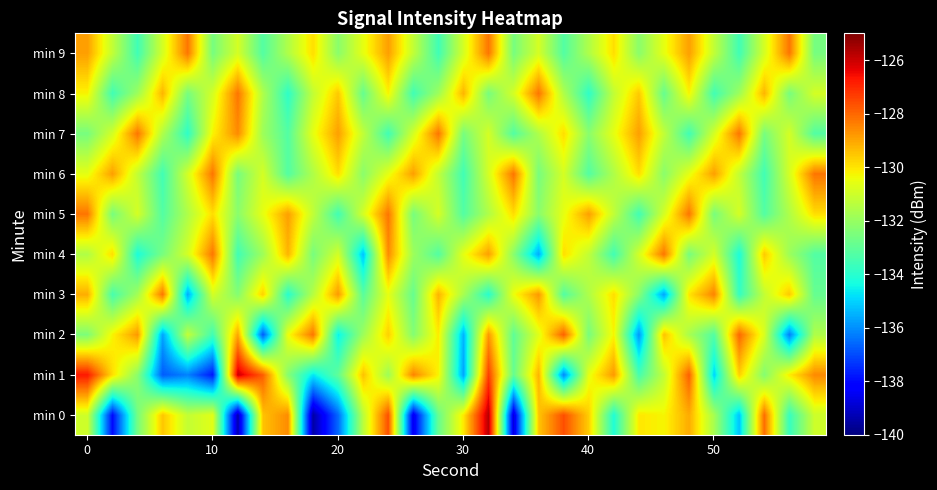

How many categories are shown in the chart?

30